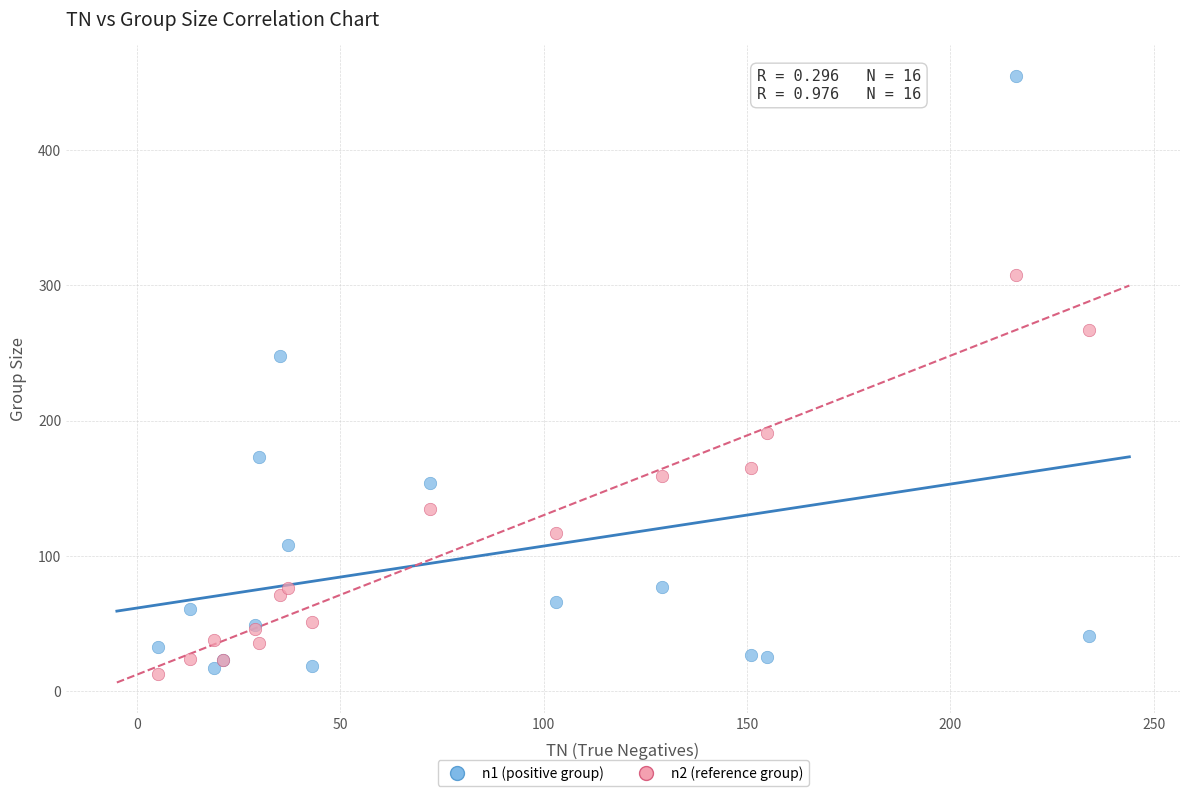

Across all series, what Y value is closest to 234?

248